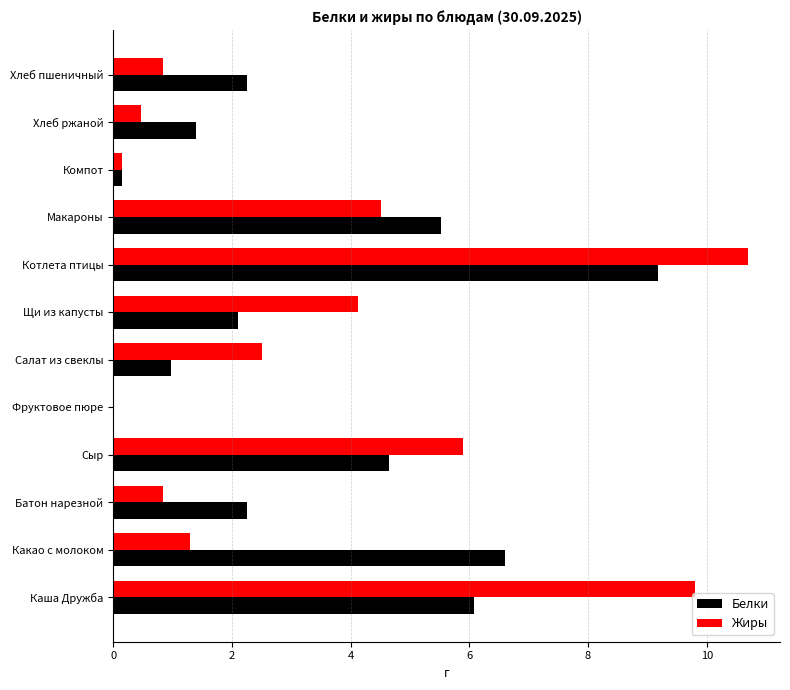

At which category is the sum across all series the highest?

Котлета птицы